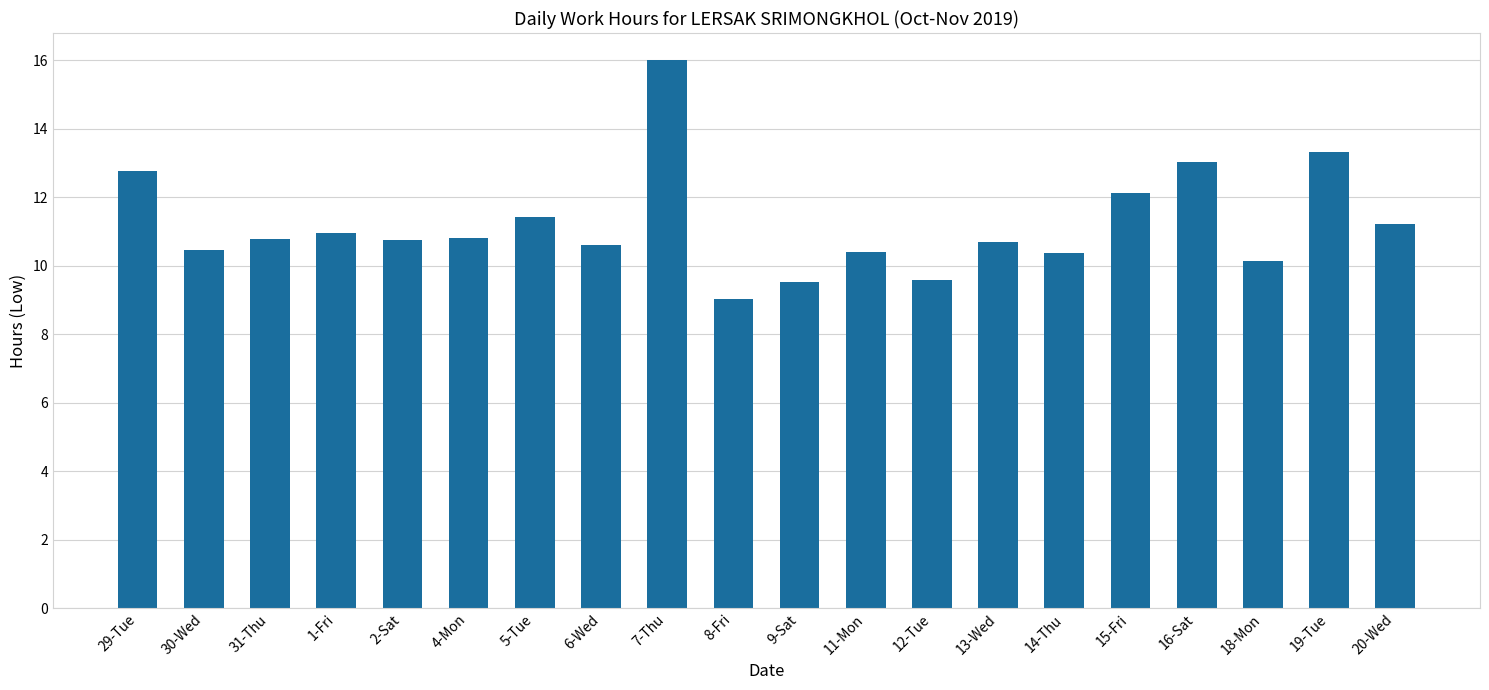

What is the value of the 19th bar from the left?

13.3